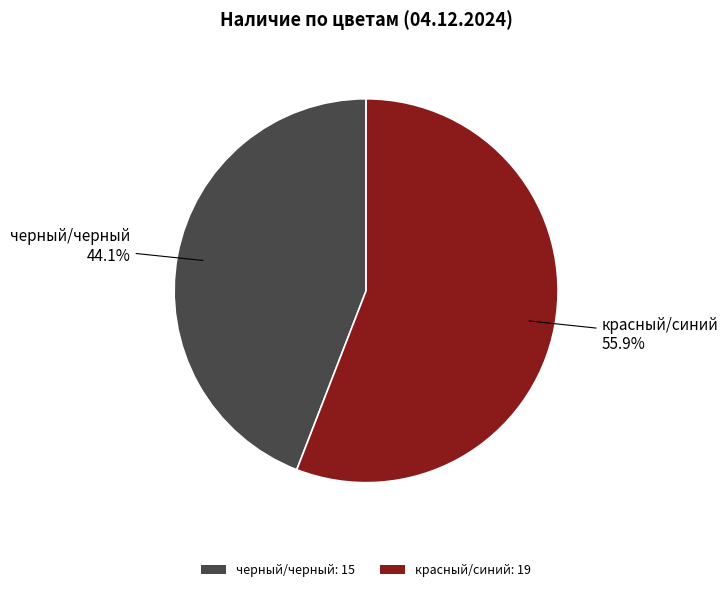

Rank the categories by value from highest to lowest.

красный/синий, черный/черный